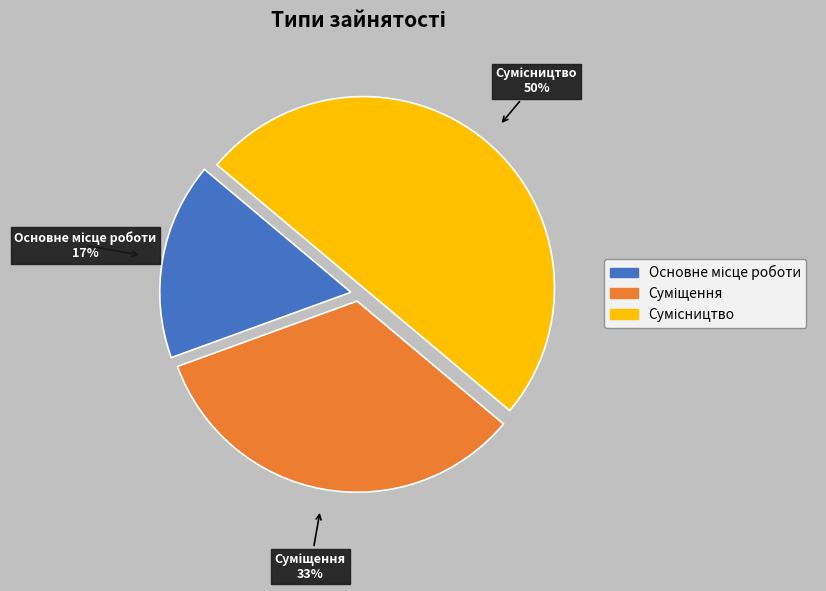

To the nearest percent, what is the average slice percentage?

33%